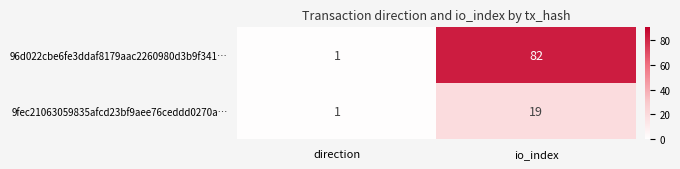

Rank the series by their average value, from highest to lowest.

96d022cbe6fe3ddaf8179aac2260980d3b9f341…, 9fec21063059835afcd23bf9aee76ceddd0270a…